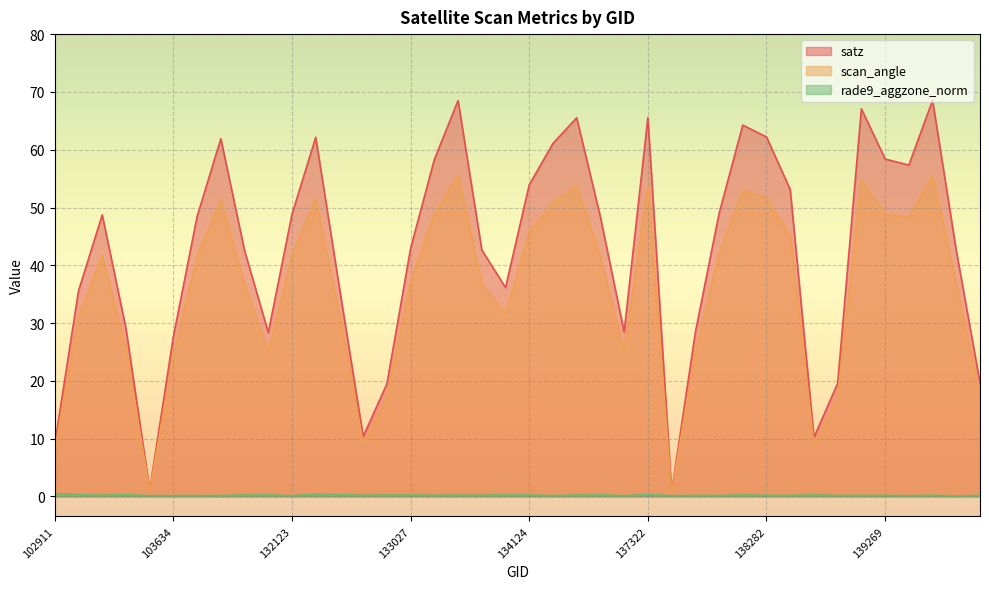

Which series changed the most between 131947 and 133946?

satz